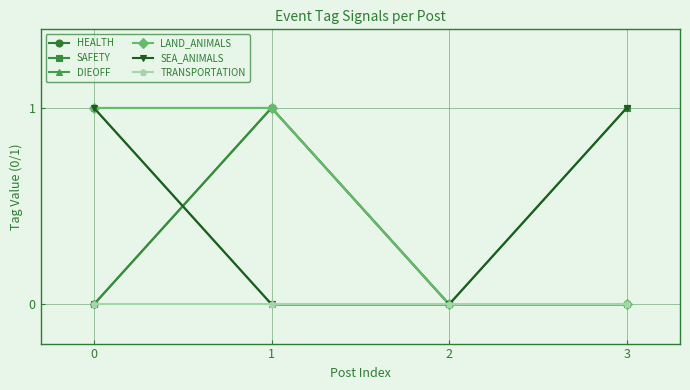

What is the difference between the SEA_ANIMALS values at 1 and 3?

1